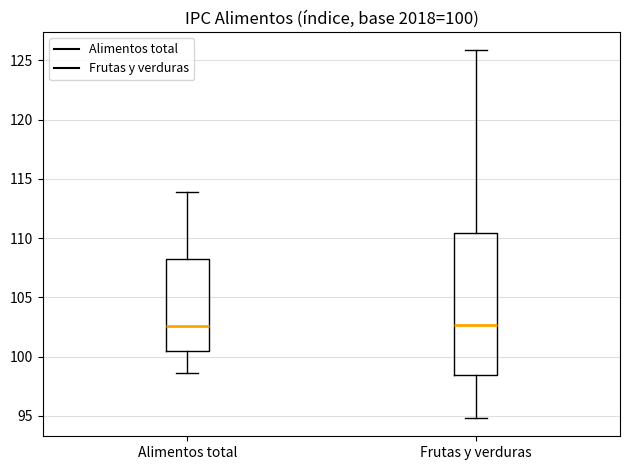

Which box is the tallest, from its lower edge to its upper edge?

Frutas y verduras